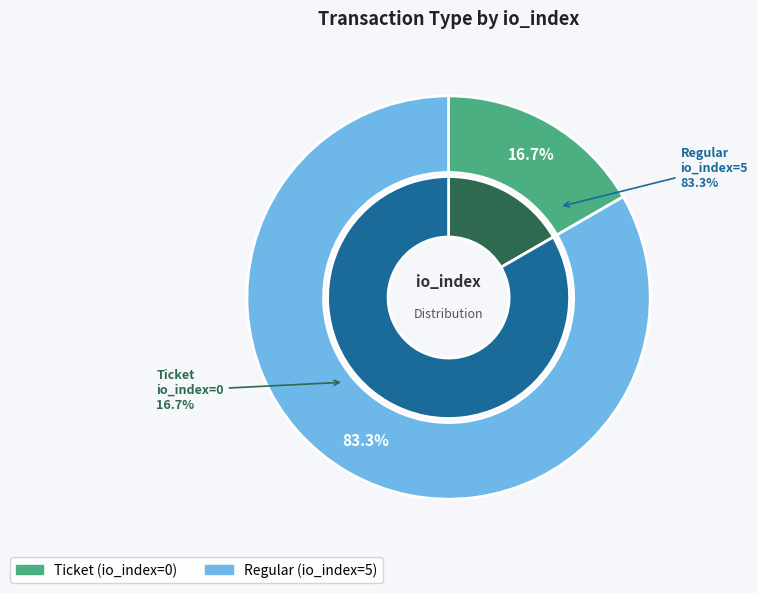

To the nearest percent, what is the average slice percentage?

50%